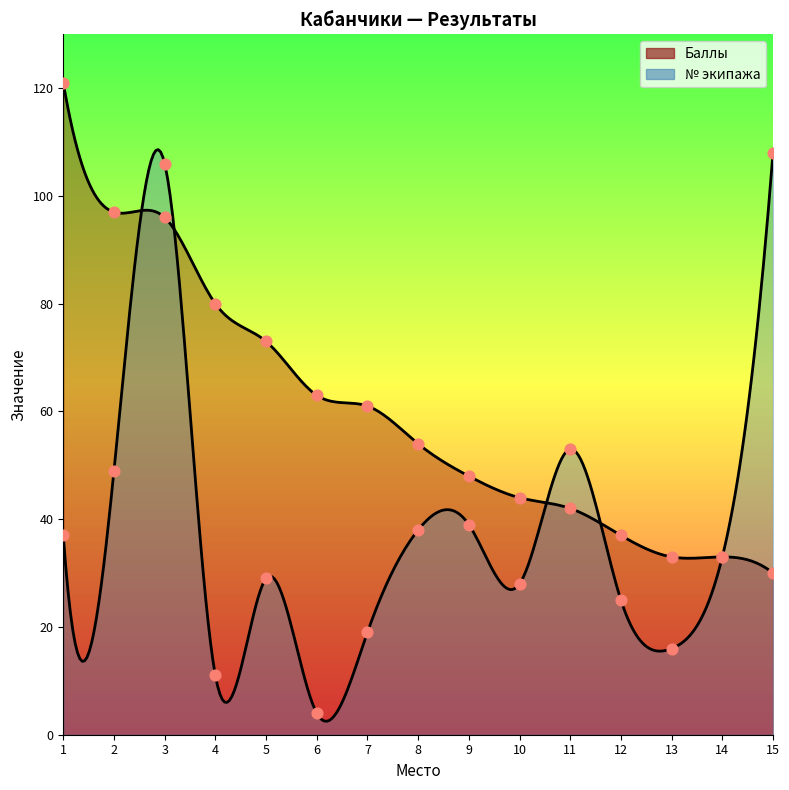

Which series reaches the maximum Y coordinate?

Баллы